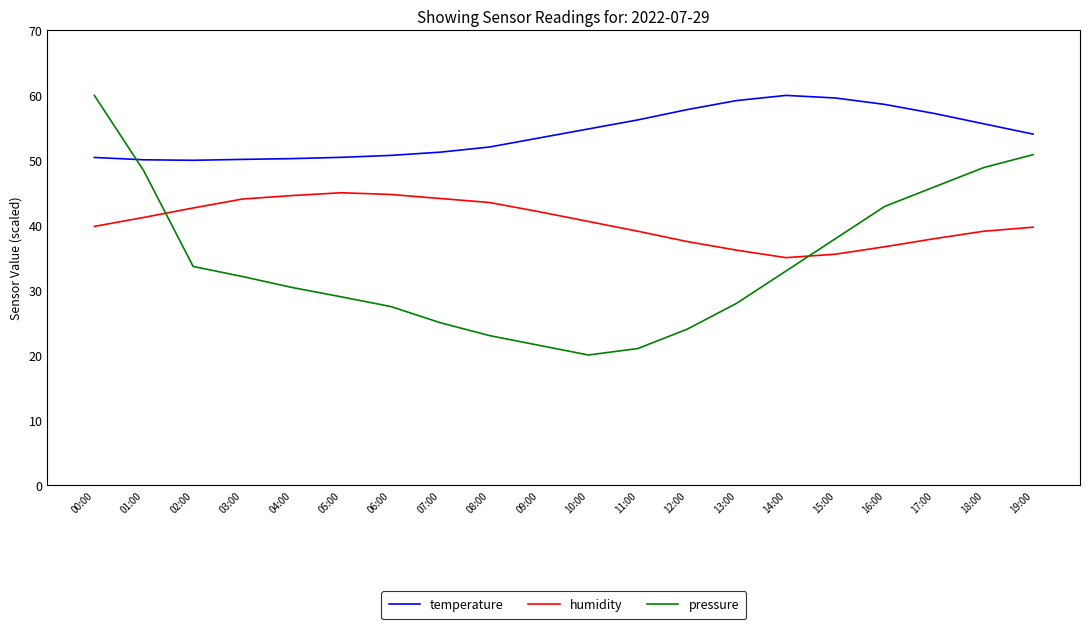

What is the difference between the maximum and second lowest values in the humidity series?

9.5